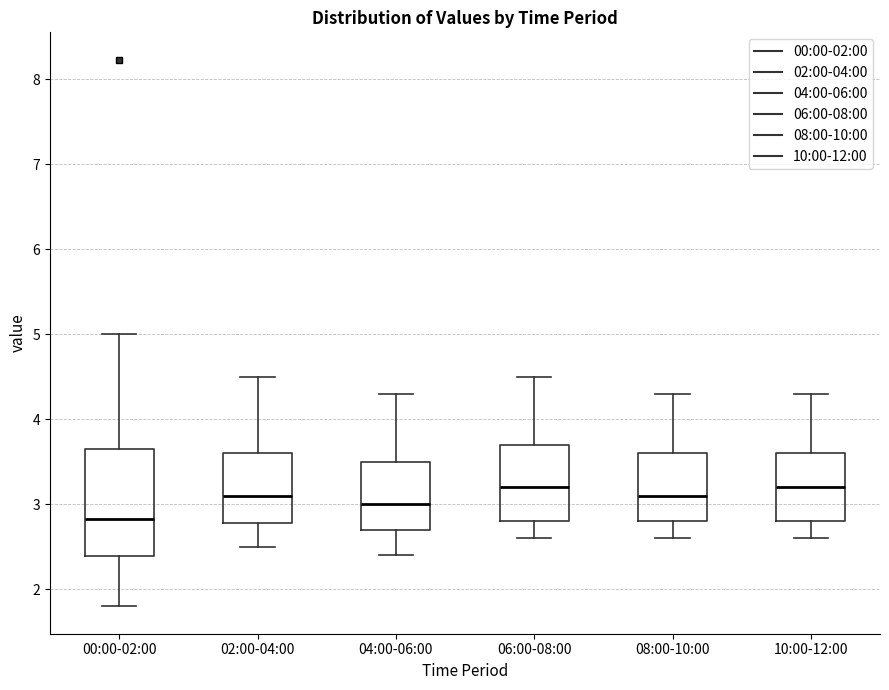

Reading left to right, transcribe this box plot: for each box, give where its median line is, the range the box spans, and where its two whiskers end, as read against the y-axis. The values are not printed on the chart, so give them approximately, as read against the axis.

00:00-02:00: median 2.8, box 2.4 to 3.7, whiskers 1.8 to 5.0
02:00-04:00: median 3.1, box 2.8 to 3.6, whiskers 2.5 to 4.5
04:00-06:00: median 3.0, box 2.7 to 3.5, whiskers 2.4 to 4.3
06:00-08:00: median 3.2, box 2.8 to 3.7, whiskers 2.6 to 4.5
08:00-10:00: median 3.1, box 2.8 to 3.6, whiskers 2.6 to 4.3
10:00-12:00: median 3.2, box 2.8 to 3.6, whiskers 2.6 to 4.3